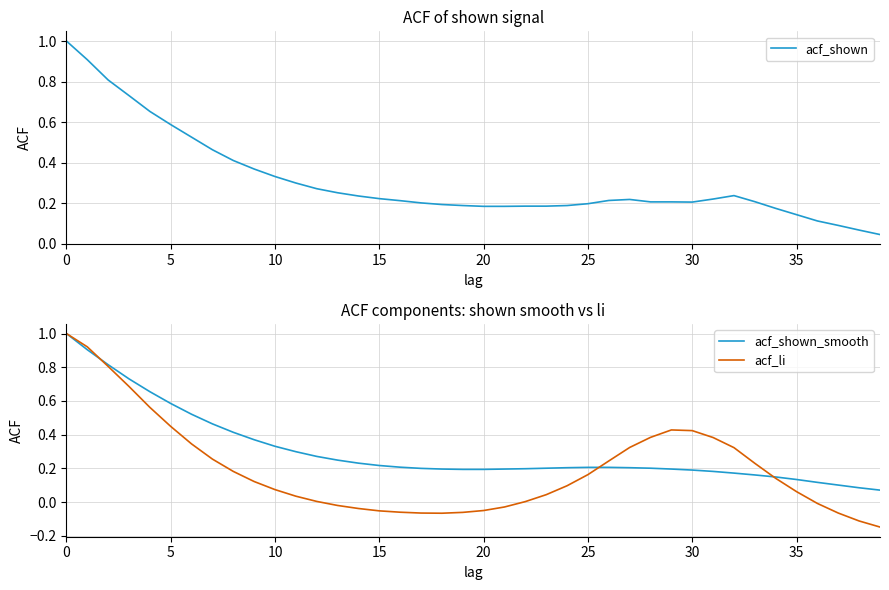

True or false: acf_shown_smooth has more than 0 interior local peaks.

False